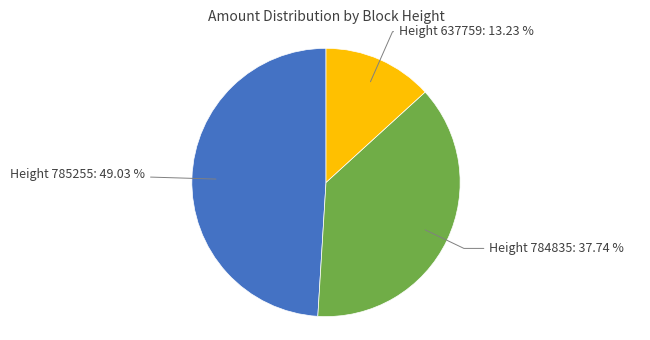

Combined, do Height 785255: 49.03 % and Height 784835: 37.74 % account for over 50%?

Yes